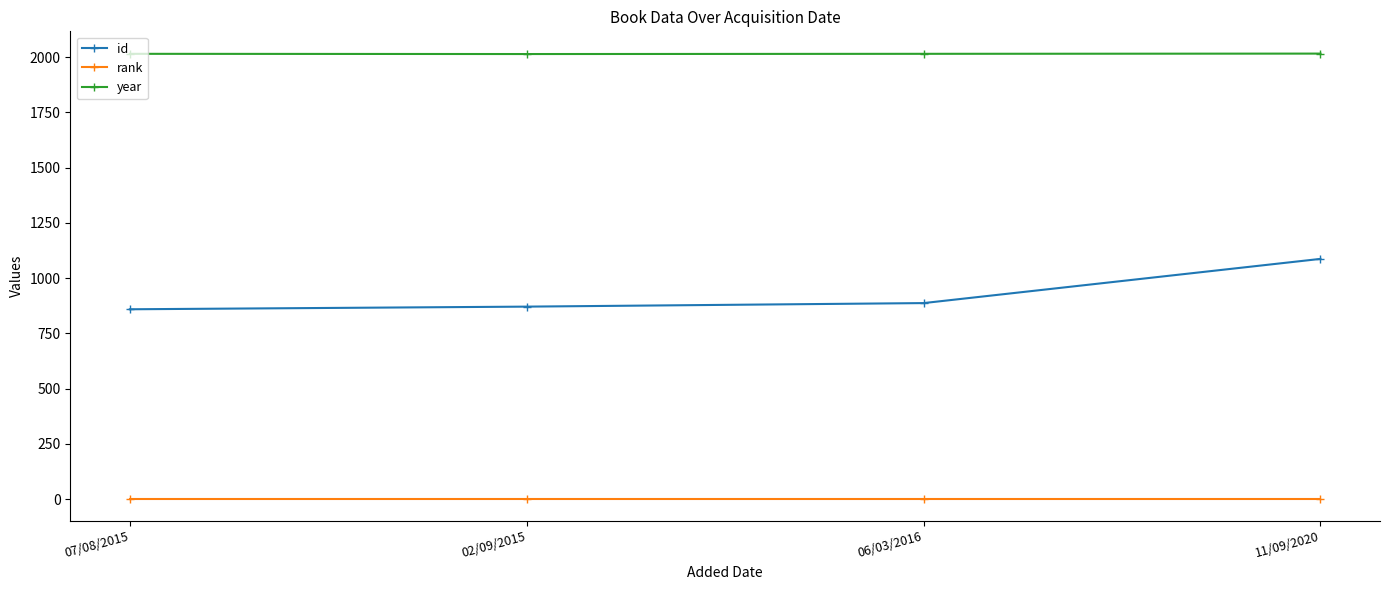

True or false: year and rank intersect in this chart.

False